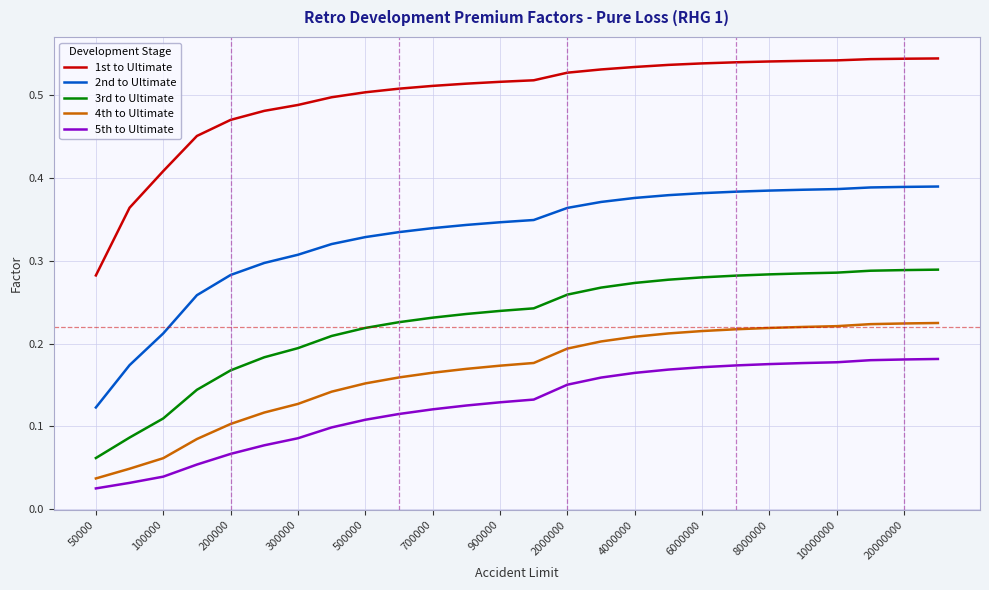

List the series in order of their peak value, lowest first.

5th to Ultimate, 4th to Ultimate, 3rd to Ultimate, 2nd to Ultimate, 1st to Ultimate